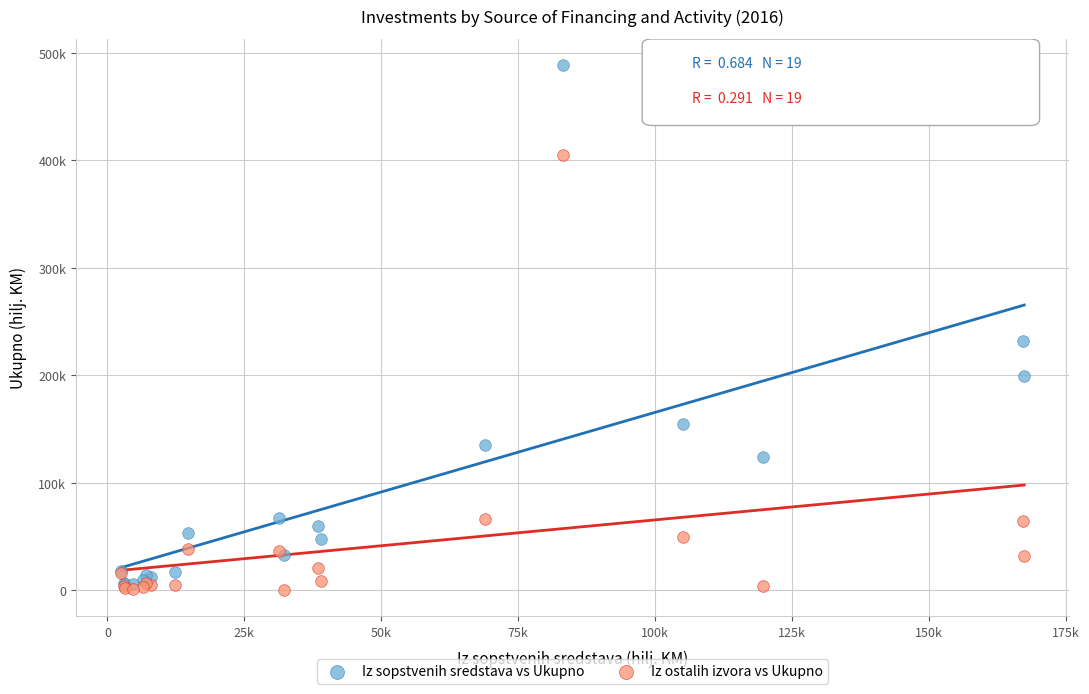

Which series reaches the maximum Y coordinate?

Iz sopstvenih sredstava vs Ukupno